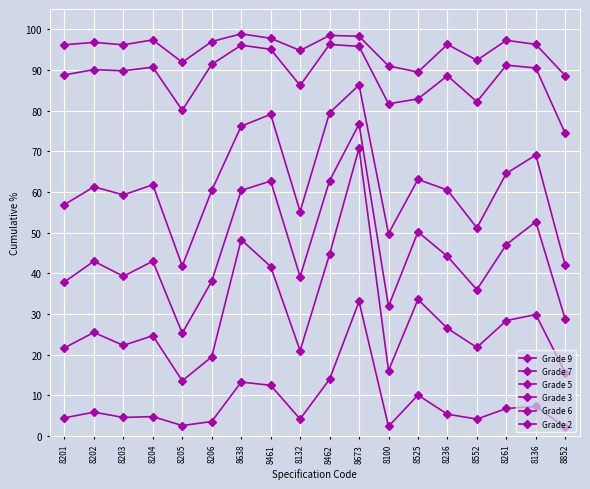

How many interior local valleys does the Grade 9 series have?

5